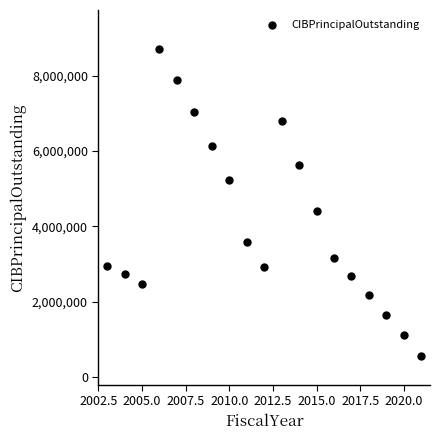

What Y value in the scatter plot is closest to 4635000?

4420000